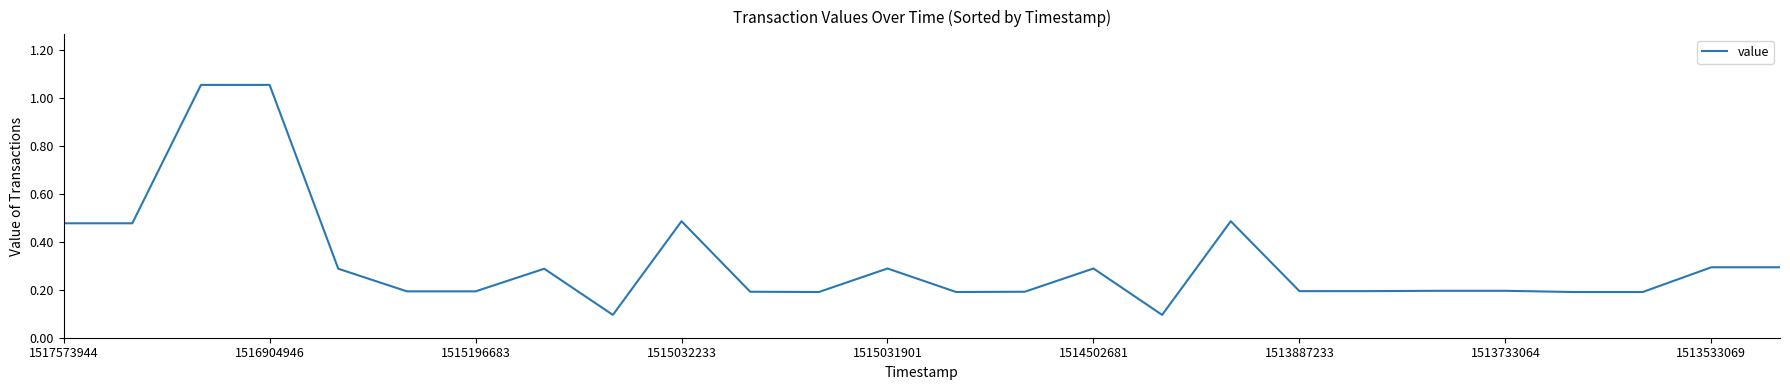

What is the sum of all values?

8.3